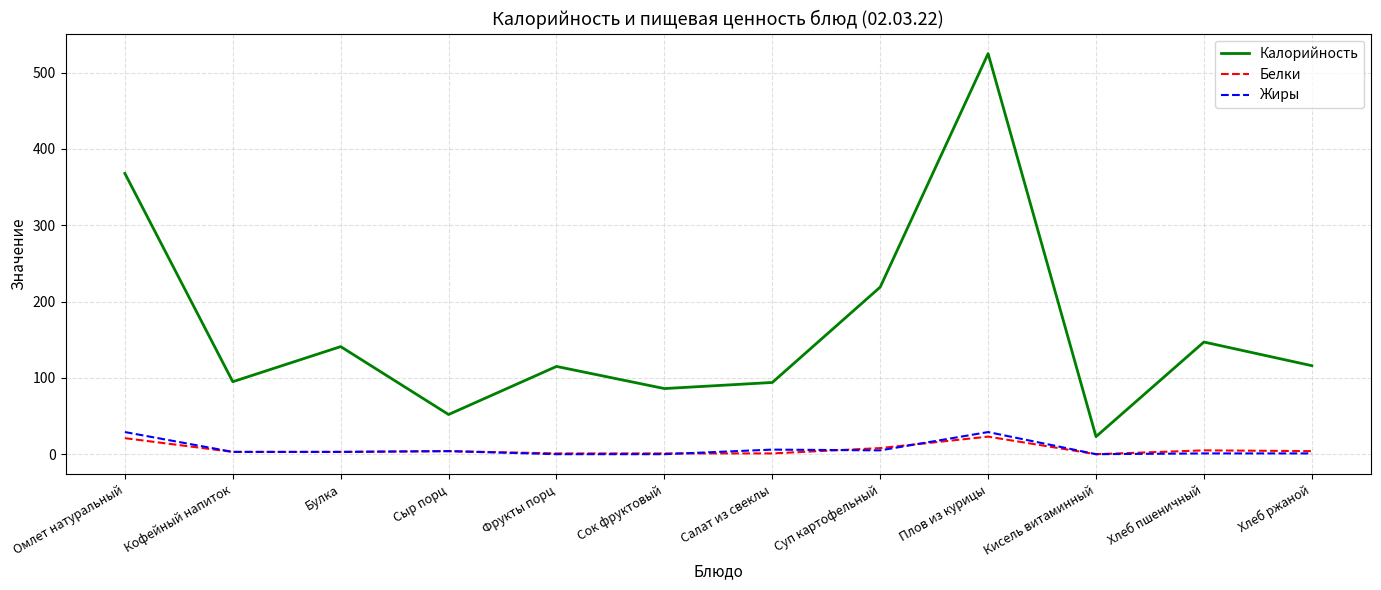

How many series are shown in this chart?

3